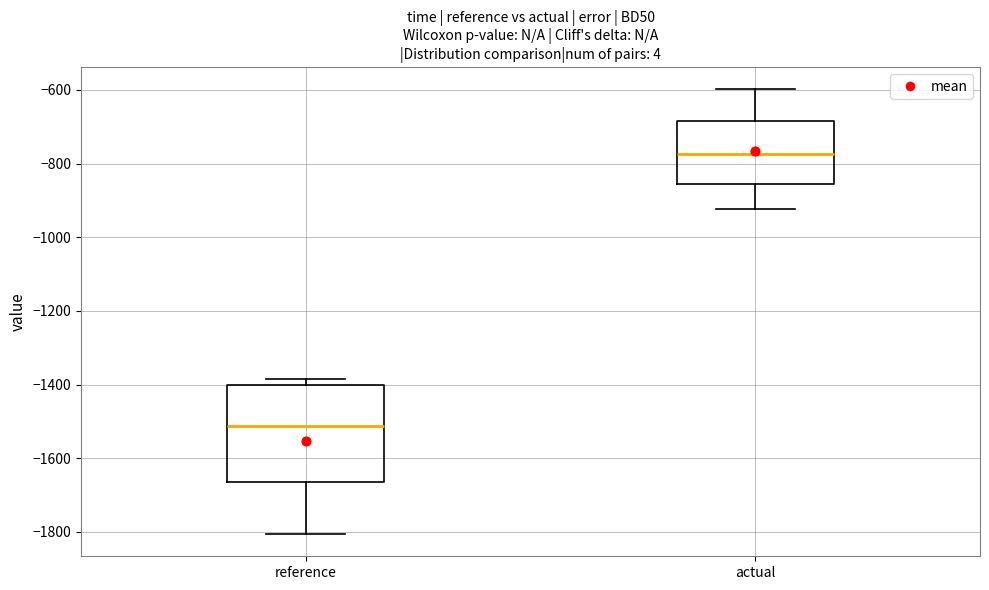

Which box is the tallest, from its lower edge to its upper edge?

reference